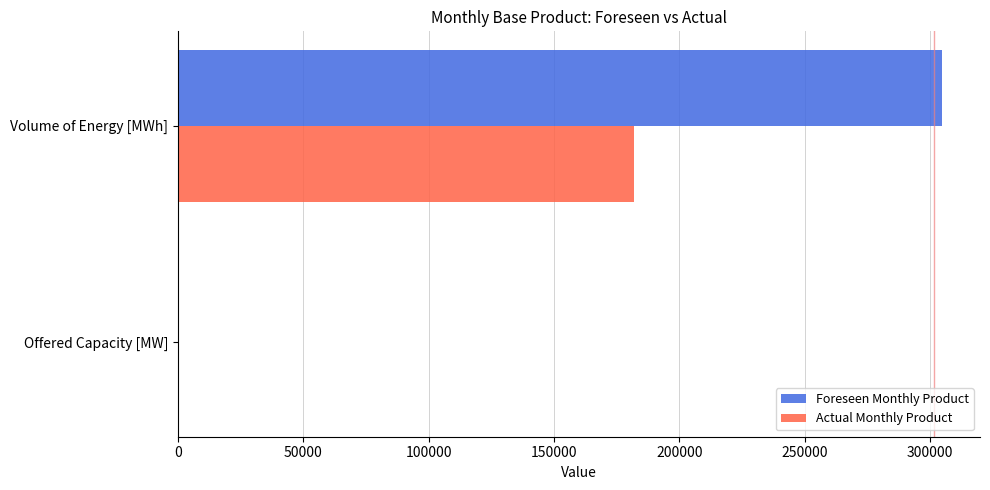

Is the value of Foreseen Monthly Product at Volume of Energy [MWh] greater than the value of Actual Monthly Product at Volume of Energy [MWh]?

Yes